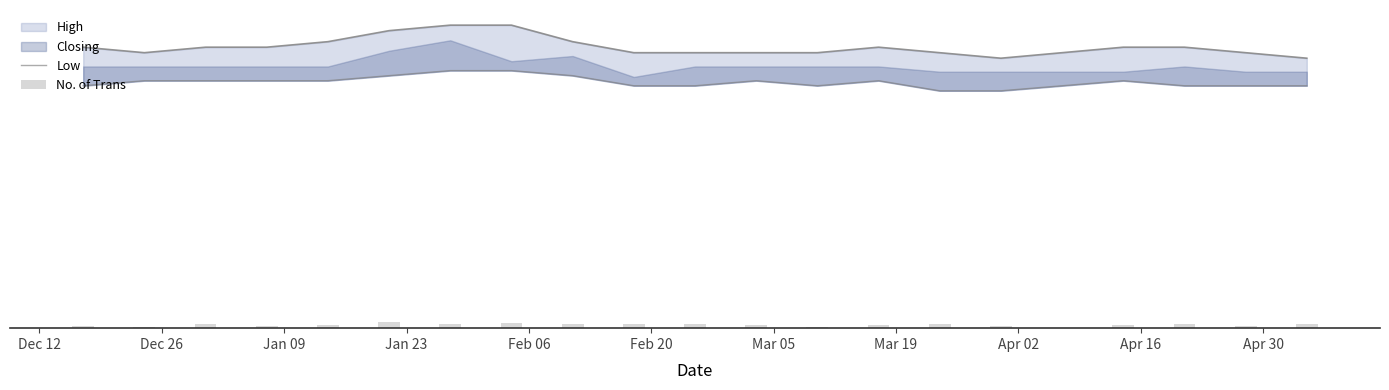

What is the maximum value shown in the chart?

2167.5